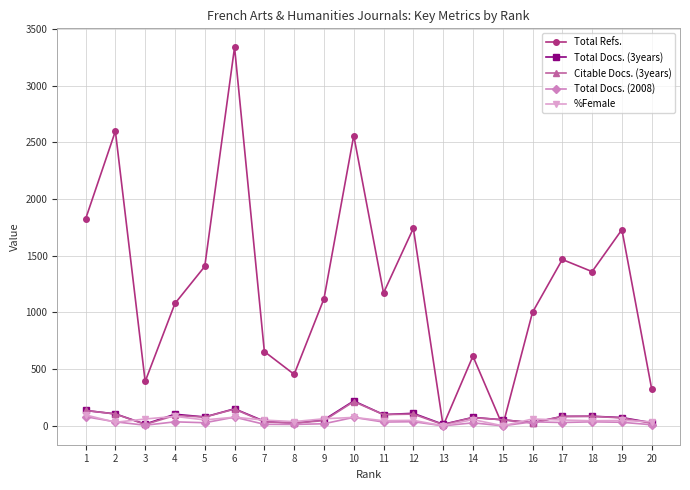

True or false: Total Docs. (3years) has more than 2 interior local peaks.

True